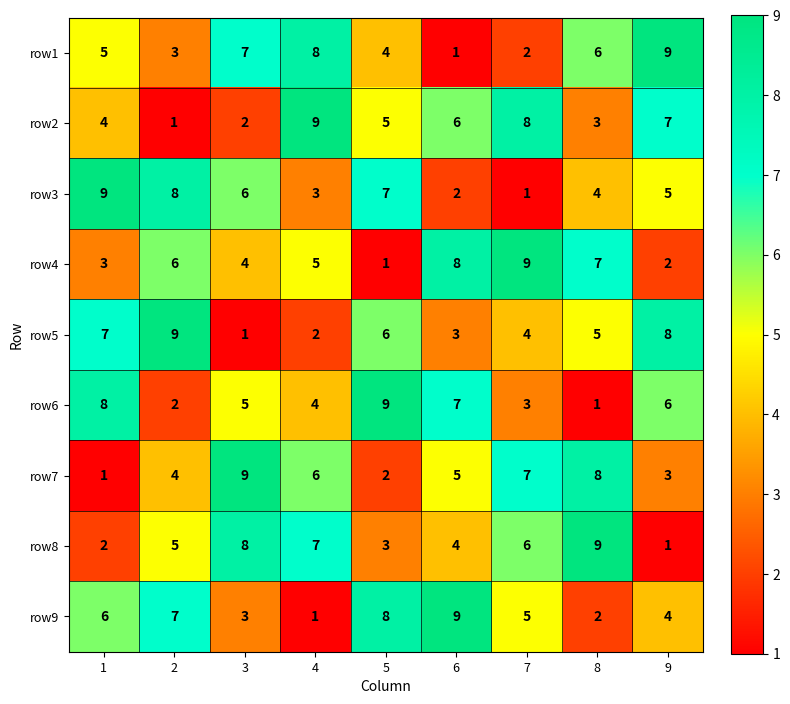

What is the greatest value displayed?

9